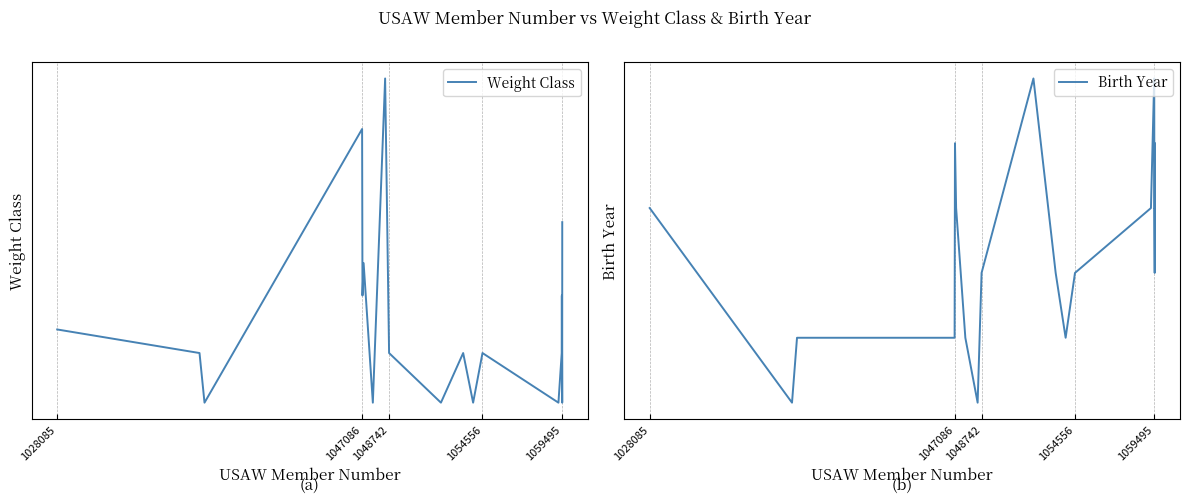

Does the chart have visible grid lines?

Yes